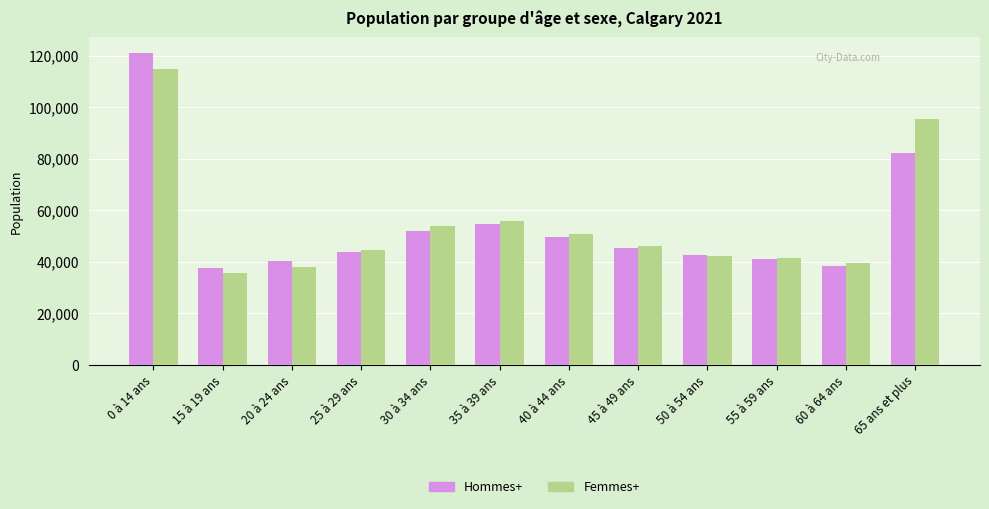

The Femmes+ series shows 53930 at 30 à 34 ans. True or false?

True